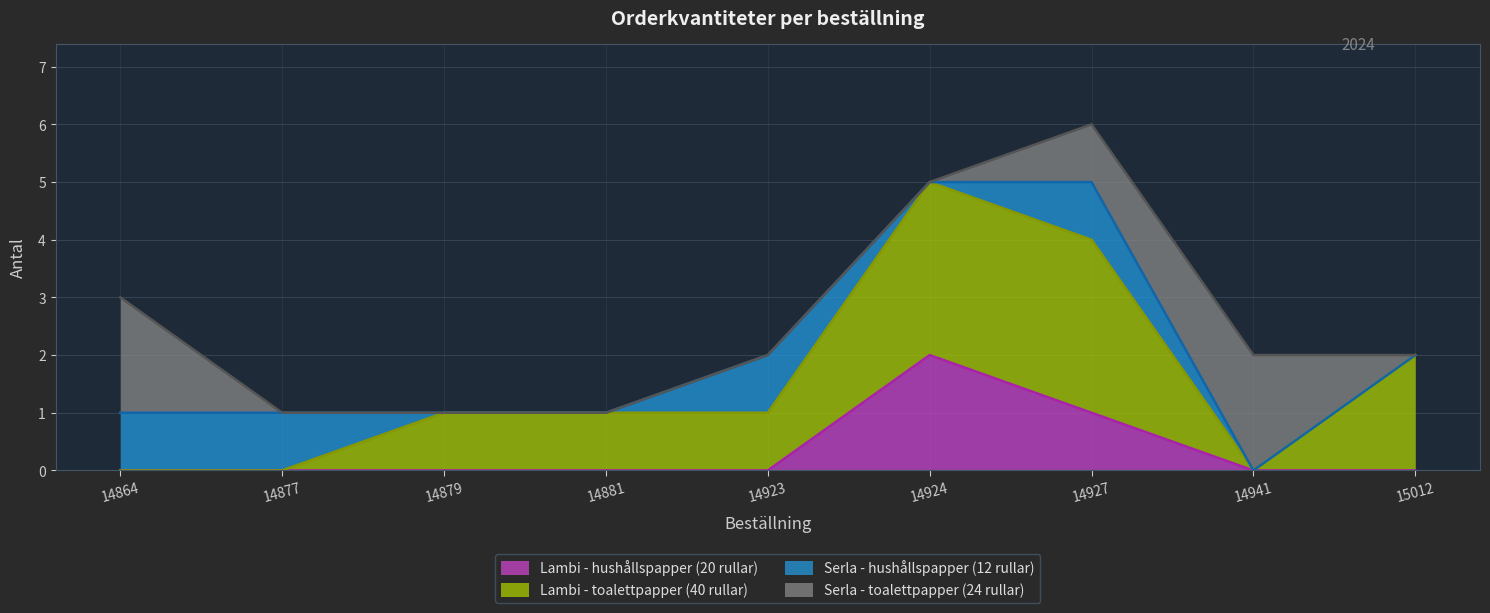

Reading left to right, what are all the values shown in this chart?

Lambi - hushållspapper (20 rullar): 0	0	0	0	0	2	1	0	0
Lambi - toalettpapper (40 rullar): 0	0	1	1	1	3	3	0	2
Serla - hushållspapper (12 rullar): 1	1	0	0	1	0	1	0	0
Serla - toalettpapper (24 rullar): 2	0	0	0	0	0	1	2	0